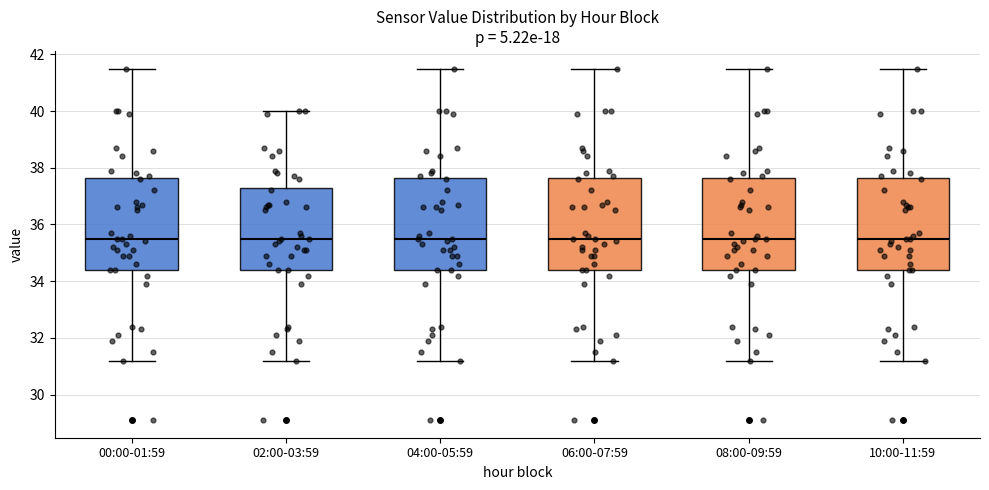

Where does the lower whisker of the box for 00:00-01:59 end on the y-axis? The values are not printed on the chart, so give them approximately, as read against the axis.

31.2